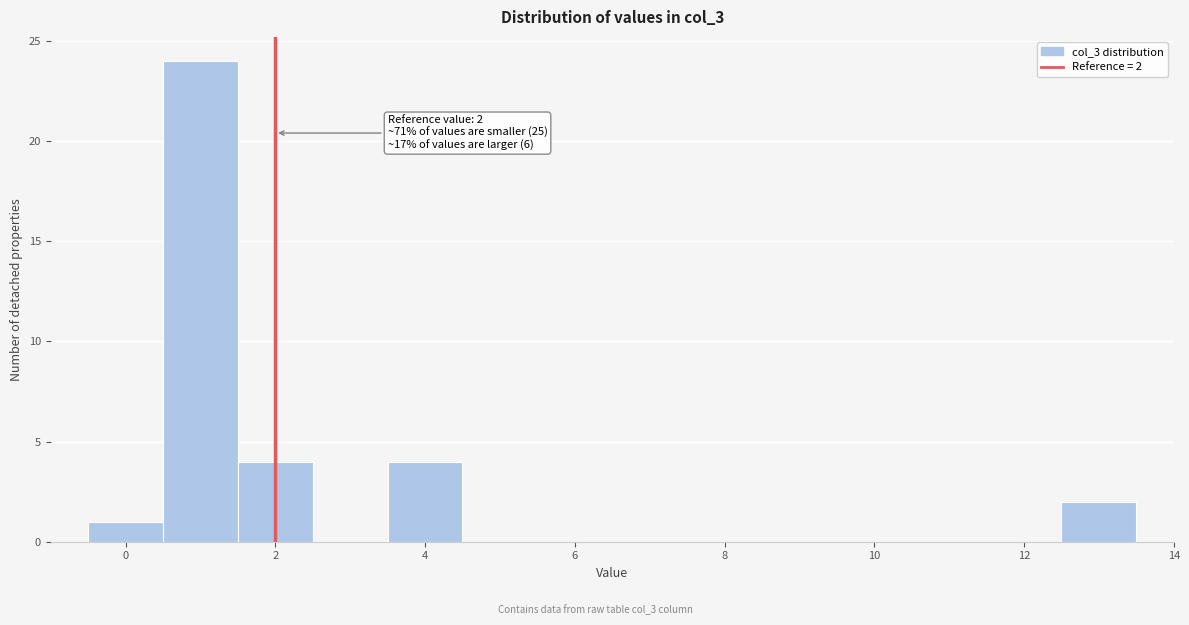

Which range on the x-axis has the tallest bar?

0.5 to 1.5